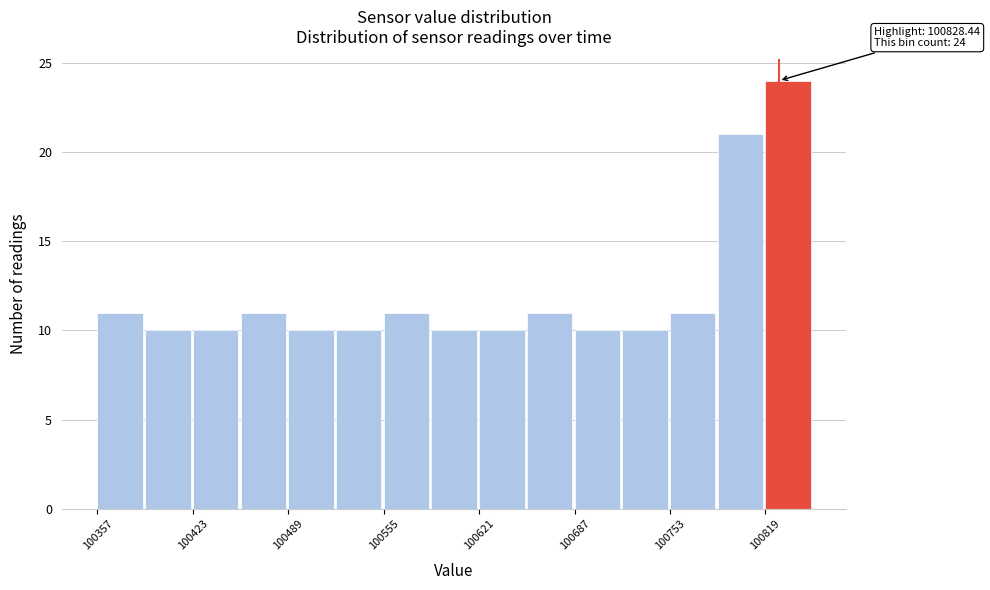

Read against the x-axis, roughly where is the centre of the tallest bar?

100830